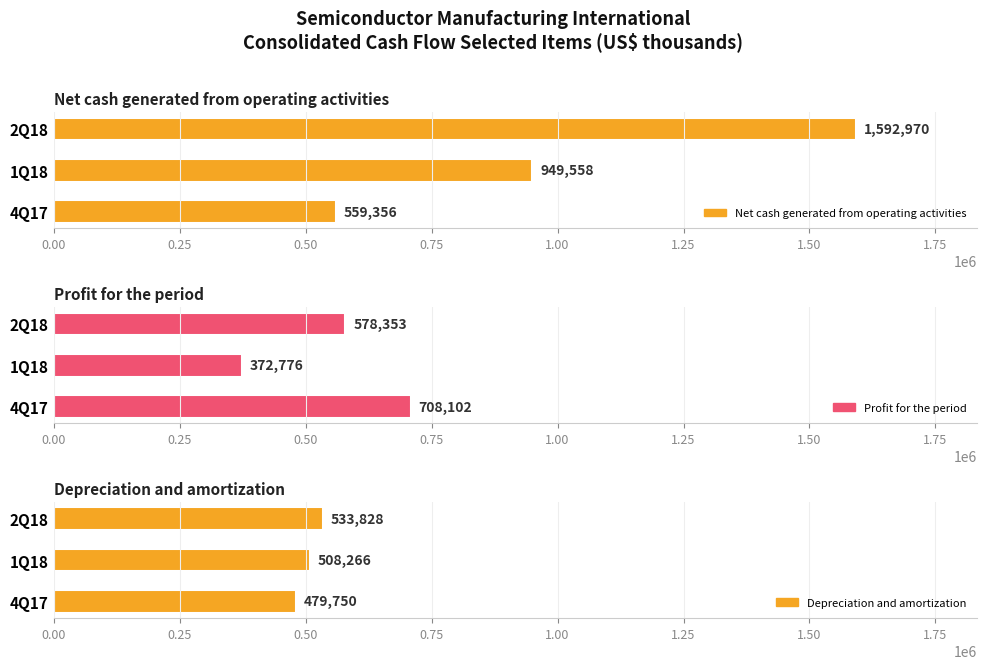

How many bars are there in each group?

3